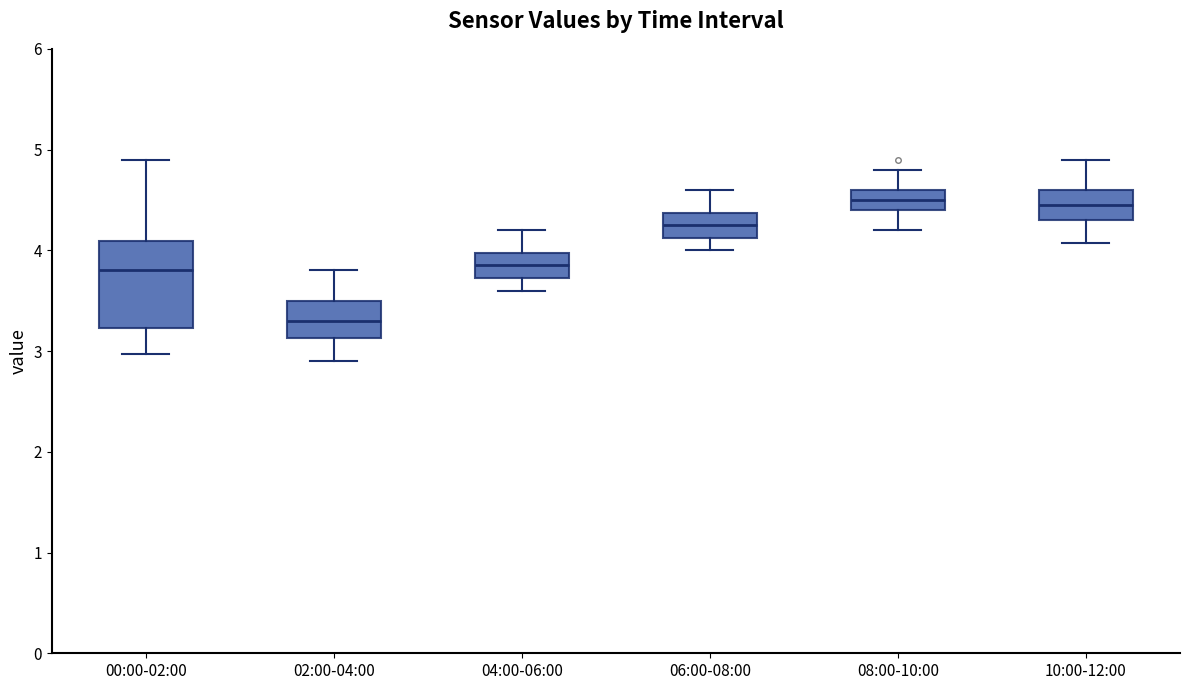

Reading left to right, transcribe this box plot: for each box, give where its median line is, the range the box spans, and where its two whiskers end, as read against the y-axis. The values are not printed on the chart, so give them approximately, as read against the axis.

00:00-02:00: median 3.8, box 3.2 to 4.1, whiskers 3.0 to 4.9
02:00-04:00: median 3.3, box 3.1 to 3.5, whiskers 2.9 to 3.8
04:00-06:00: median 3.9, box 3.7 to 4.0, whiskers 3.6 to 4.2
06:00-08:00: median 4.3, box 4.1 to 4.4, whiskers 4.0 to 4.6
08:00-10:00: median 4.5, box 4.4 to 4.6, whiskers 4.2 to 4.8
10:00-12:00: median 4.5, box 4.3 to 4.6, whiskers 4.1 to 4.9